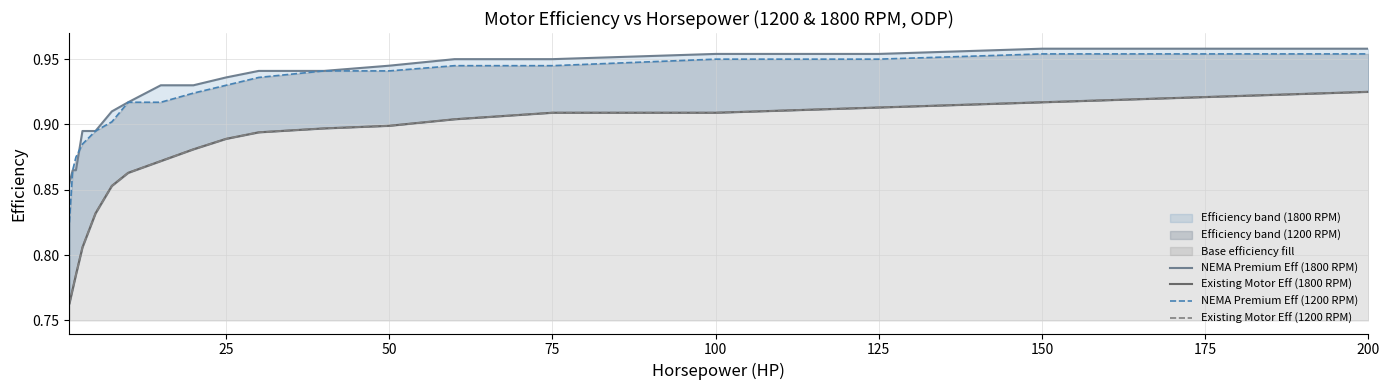

Count the Existing Motor Eff (1800 RPM) values in the range 0 to 1.

19